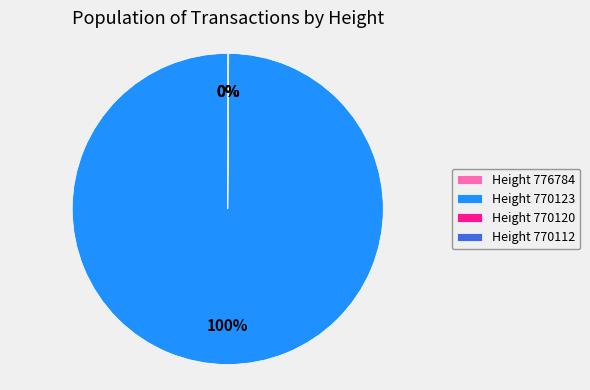

What percentage is the Height 770123 slice, to the nearest percent?

100%